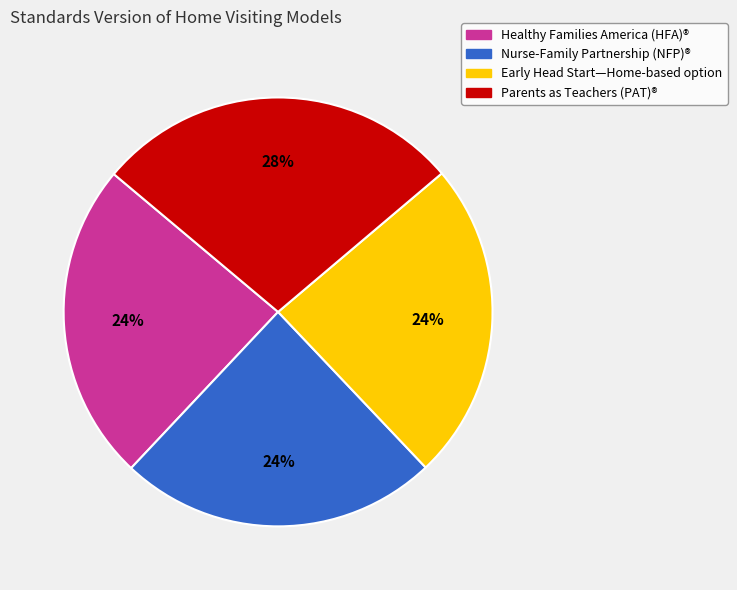

What percentage is the Healthy Families America (HFA)® slice, to the nearest percent?

24%